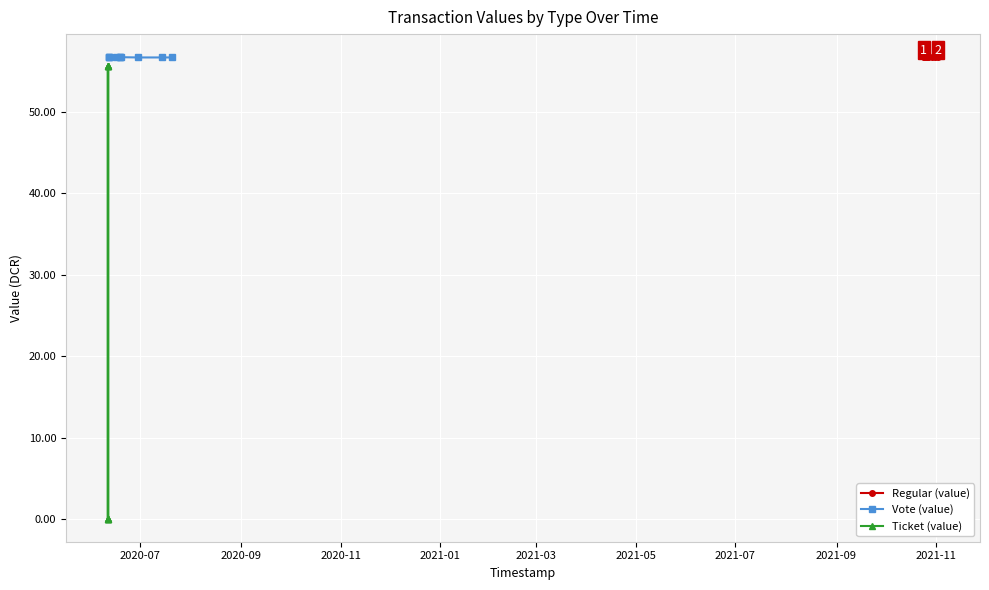

What is the maximum value for Vote (value)?

56.7